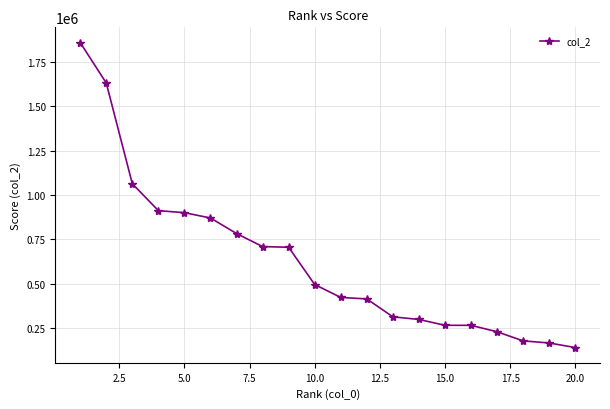

What is the value of the 7th point from the left?

782166